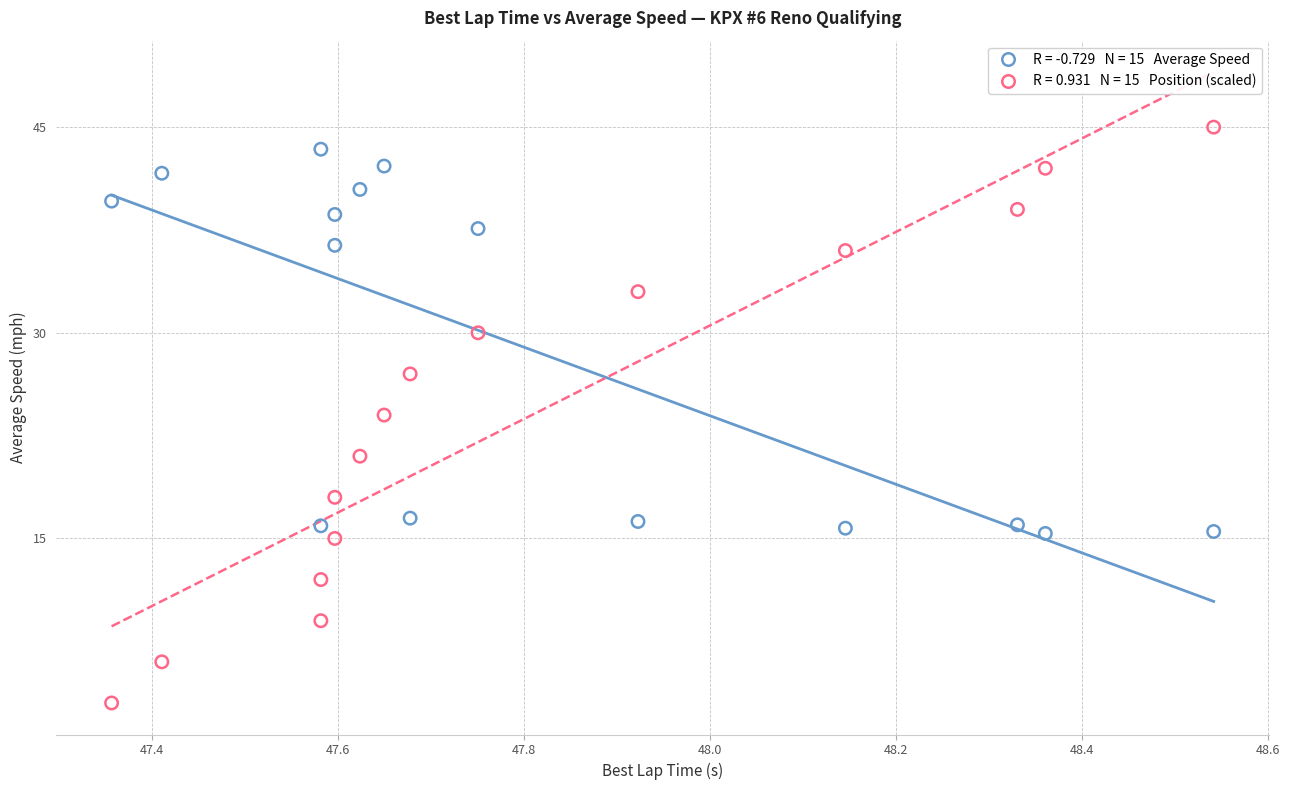

Across all data points, what is the range of X values (max minus min)?

1.2